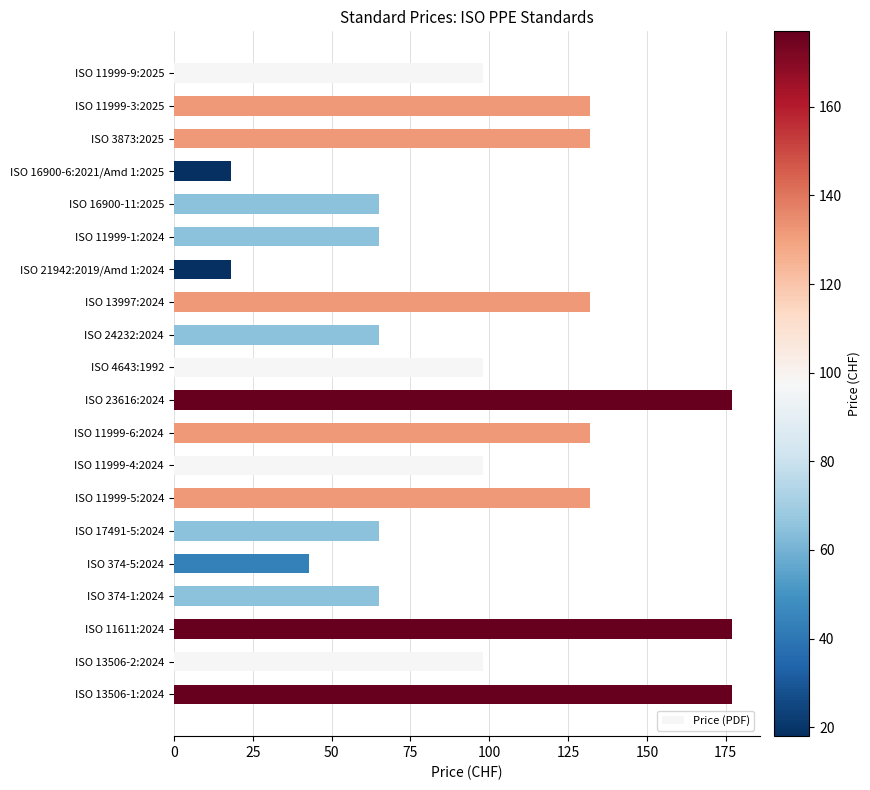

What is the sum of all values?

1987